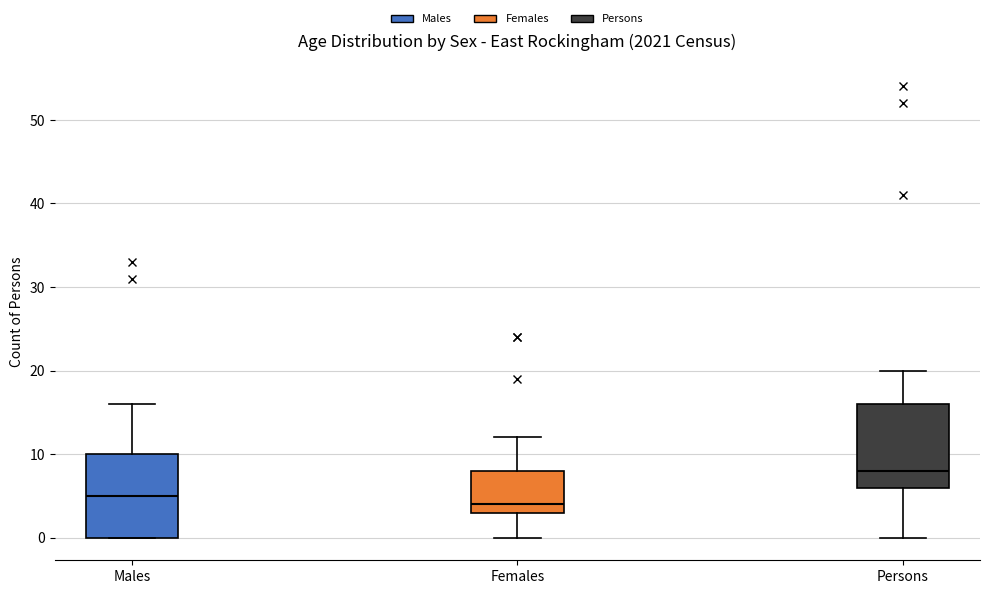

Where does the upper whisker of the box for Males end on the y-axis? The values are not printed on the chart, so give them approximately, as read against the axis.

16